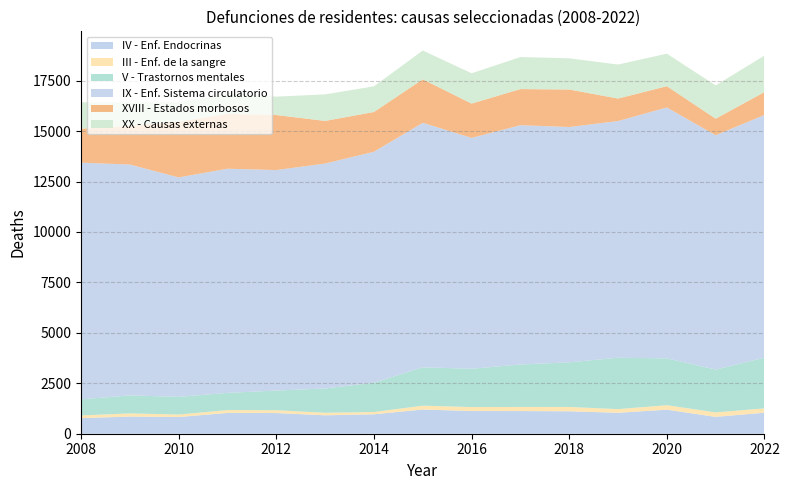

Reading left to right, extract all data points from this chart.

IV - Enf. Endocrinas: 2008=773	2009=850	2010=828	2011=1031	2012=1026	2013=913	2014=964	2015=1200	2016=1125	2017=1123	2018=1112	2019=1039	2020=1191	2021=836	2022=1042
III - Enf. de la sangre: 2008=134	2009=157	2010=124	2011=141	2012=140	2013=125	2014=112	2015=191	2016=197	2017=203	2018=215	2019=181	2020=223	2021=221	2022=217
V - Trastornos mentales: 2008=798	2009=892	2010=873	2011=852	2012=974	2013=1204	2014=1453	2015=1901	2016=1898	2017=2104	2018=2209	2019=2546	2020=2320	2021=2122	2022=2510
IX - Enf. Sistema circulatorio: 2008=11729	2009=11443	2010=10879	2011=11110	2012=10929	2013=11149	2014=11446	2015=12119	2016=11443	2017=11862	2018=11665	2019=11732	2020=12436	2021=11615	2022=12031
XVIII - Estados morbosos: 2008=1684	2009=1913	2010=2766	2011=2720	2012=2726	2013=2112	2014=1971	2015=2155	2016=1699	2017=1789	2018=1860	2019=1114	2020=1054	2021=820	2022=1133
XX - Causas externas: 2008=1309	2009=1155	2010=962	2011=1020	2012=911	2013=1317	2014=1271	2015=1428	2016=1503	2017=1588	2018=1545	2019=1685	2020=1611	2021=1649	2022=1809